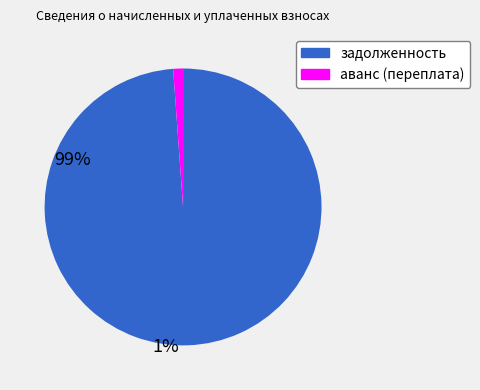

Rank the categories by value from highest to lowest.

задолженность, аванс (переплата)